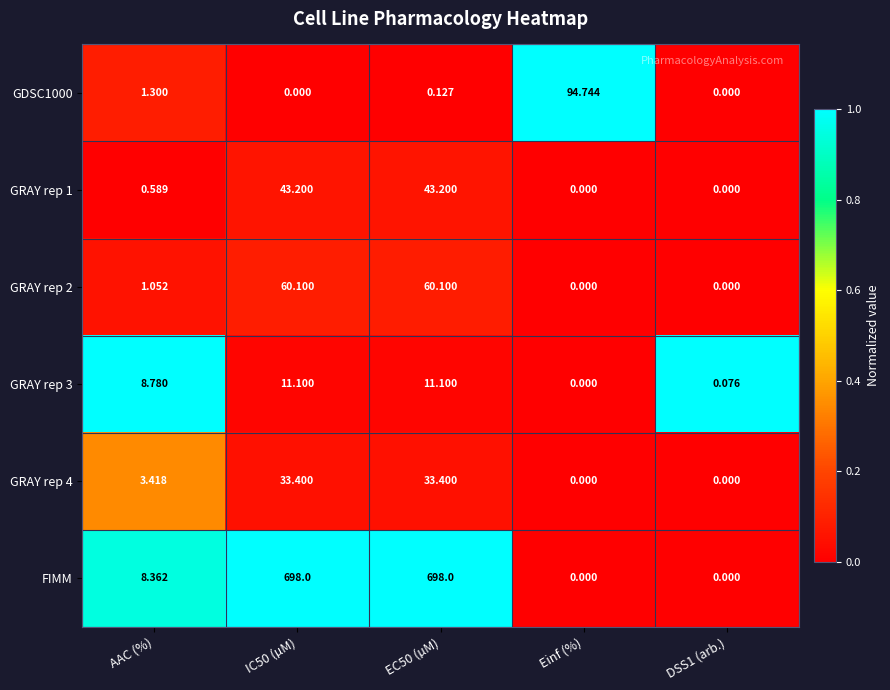

At which category is the sum across all series the highest?

EC50 (µM)